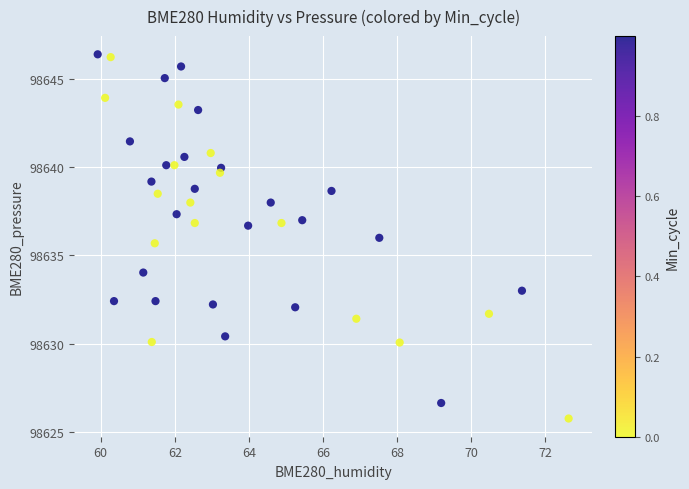

What is the range of X values (max minus min)?

12.7